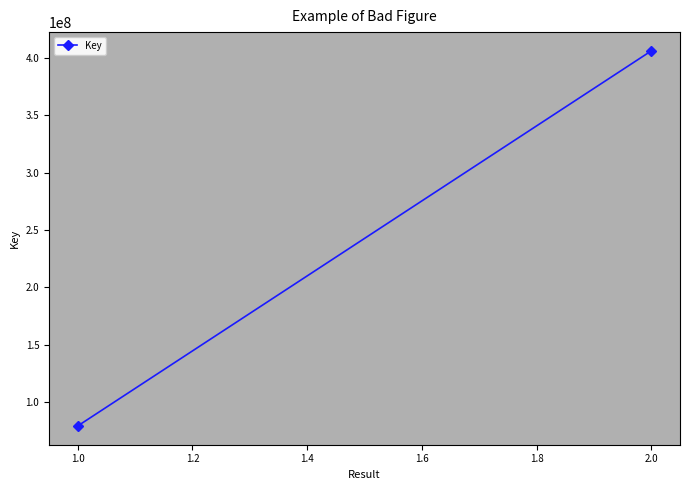

What is the smallest value displayed?

79156368